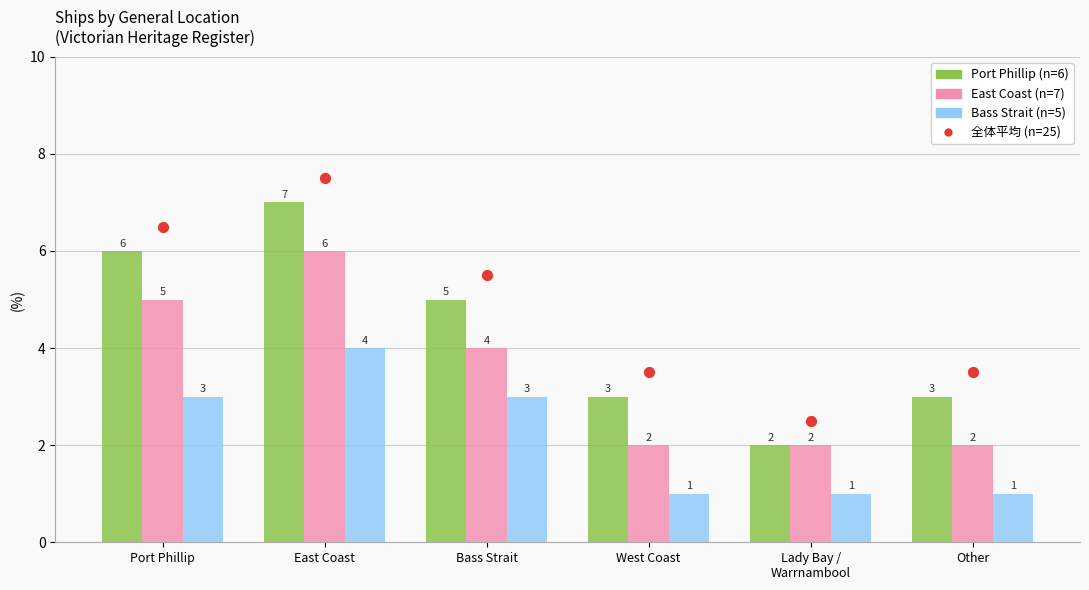

What are all the series names shown in the legend?

Port Phillip (n=6), East Coast (n=7), Bass Strait (n=5), 全体平均 (n=25)